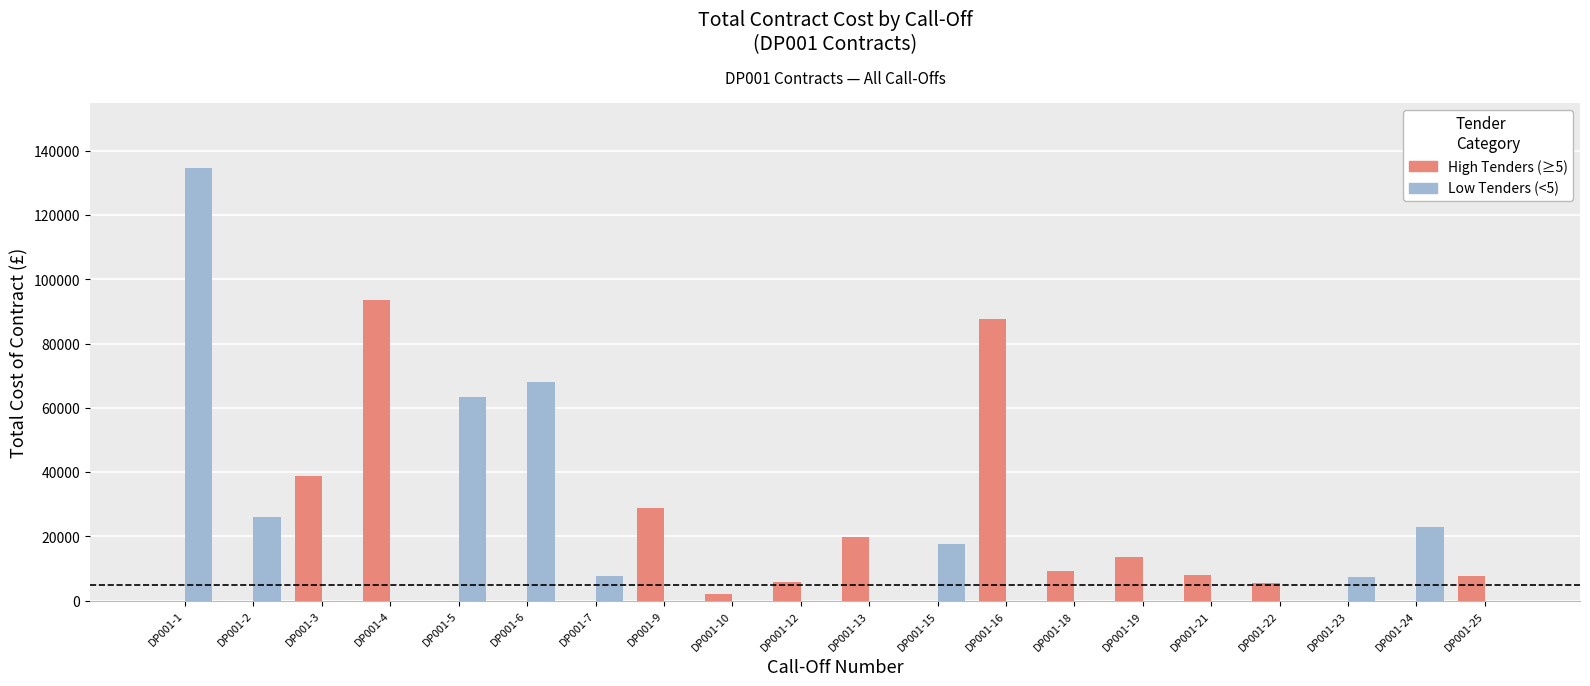

Where is Low Tenders (<5) nearest to the value 67320?

DP001-6